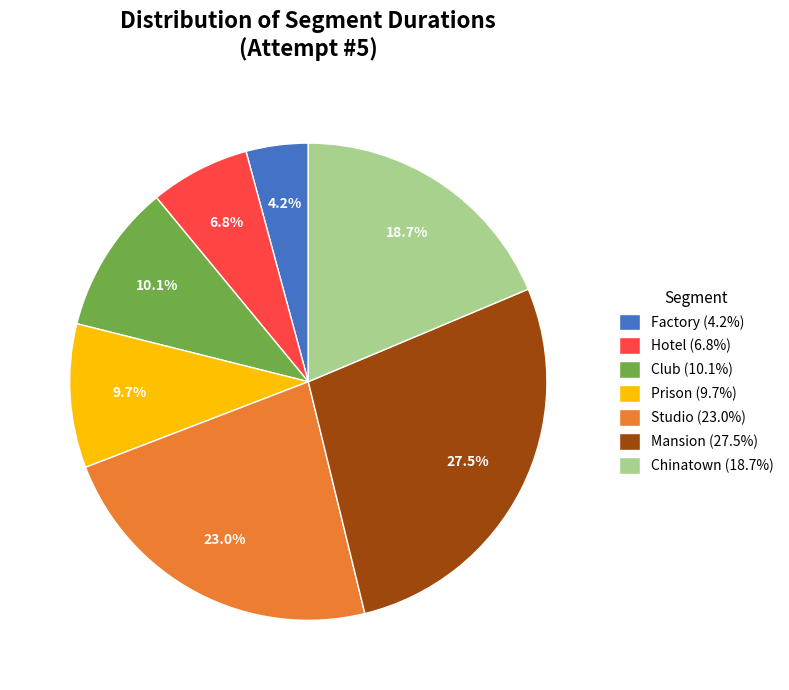

Is there a majority slice in this chart?

No